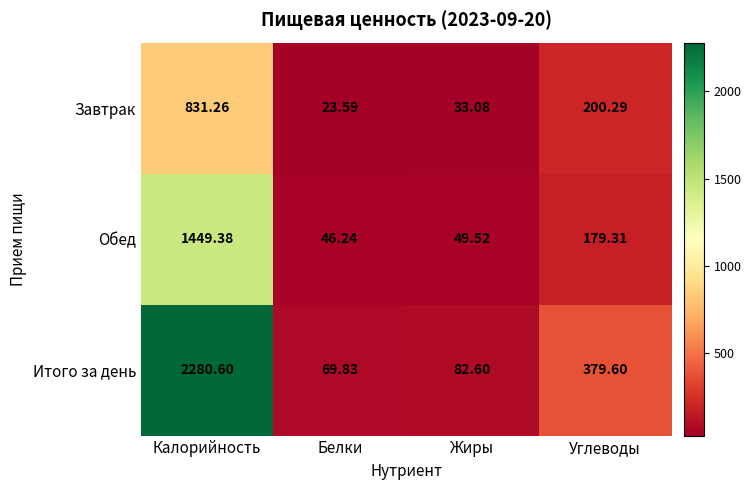

Which series has the largest range (max minus min)?

Итого за день